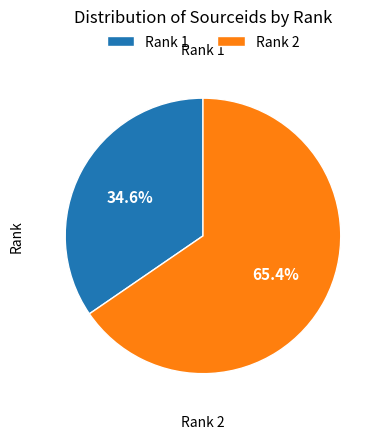

What percentage is NOT represented by Rank 1?

65.4%